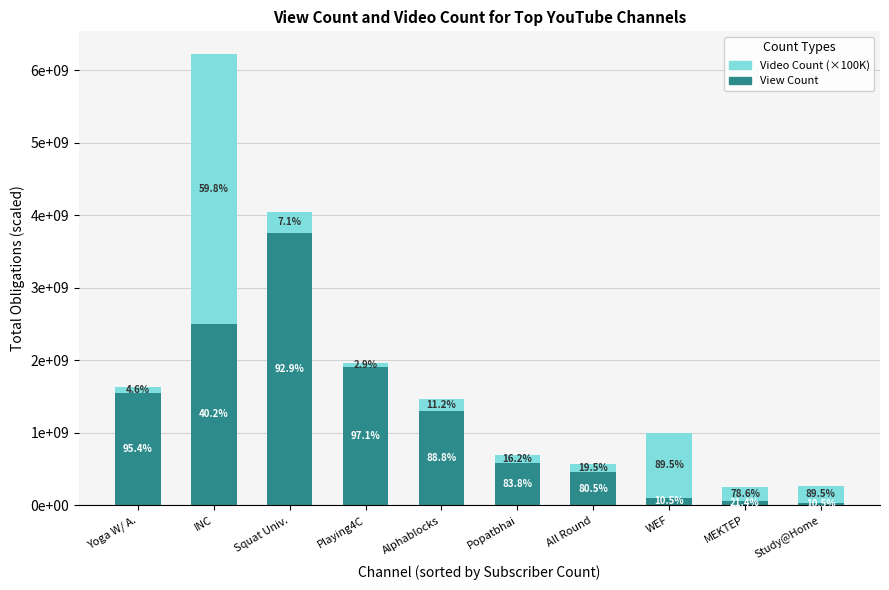

Does the chart contain stacked bars?

Yes